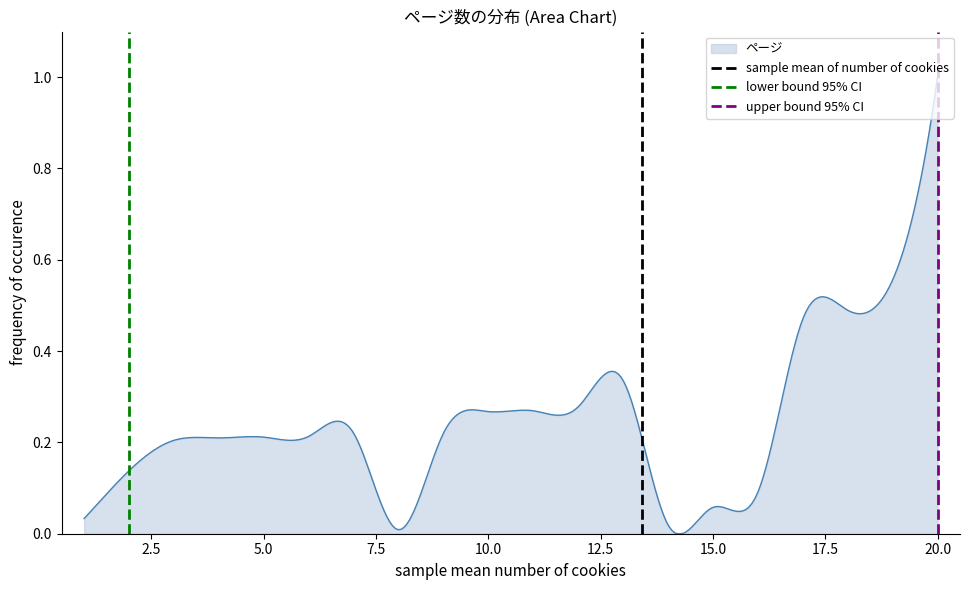

How many values in lower bound 95% CI are above zero?

1